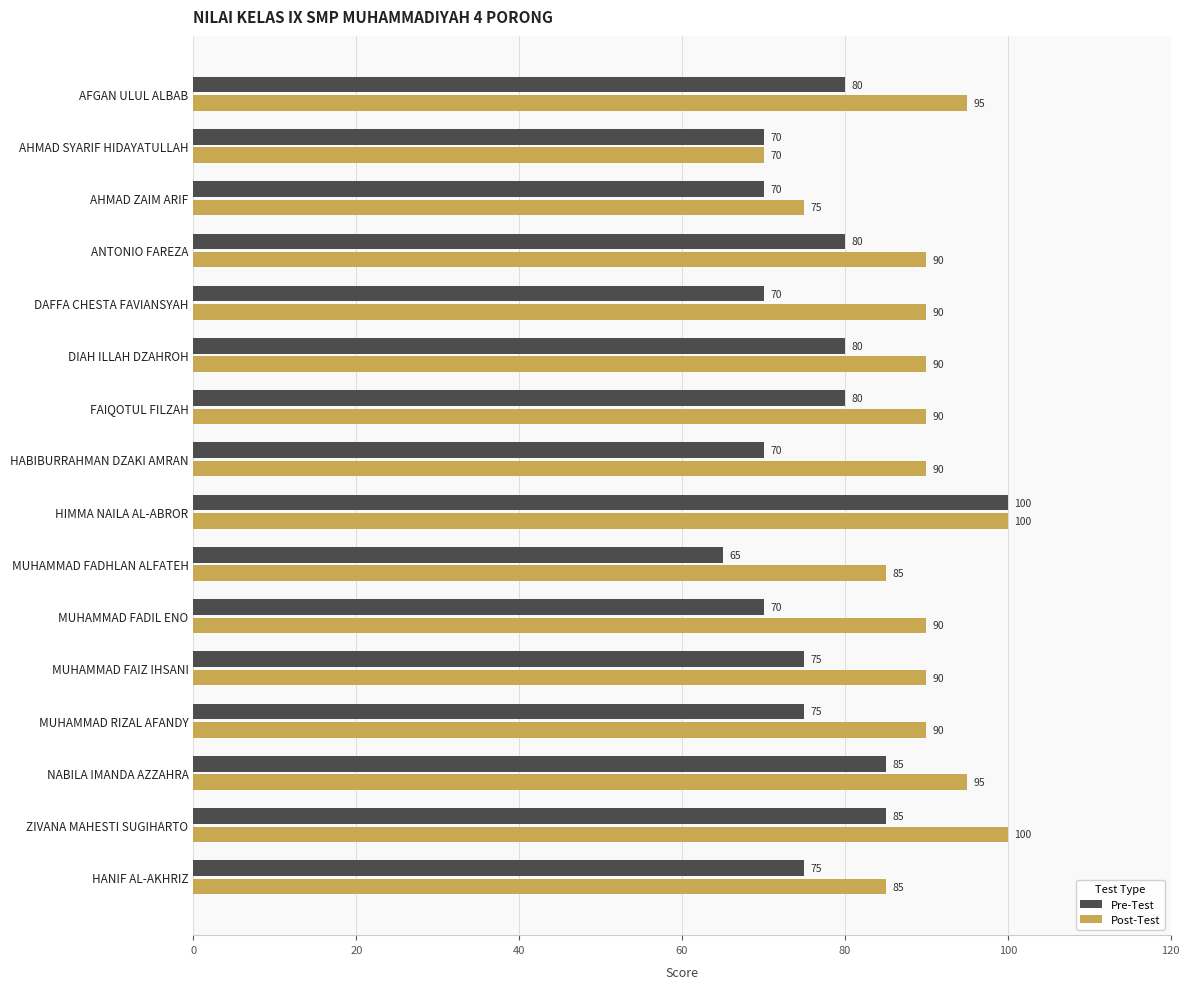

List the series in order of their overall mean, highest first.

Post-Test, Pre-Test